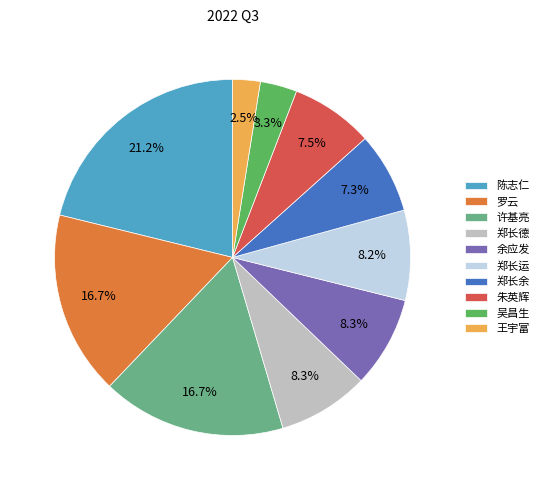

Is there a majority slice in this chart?

No